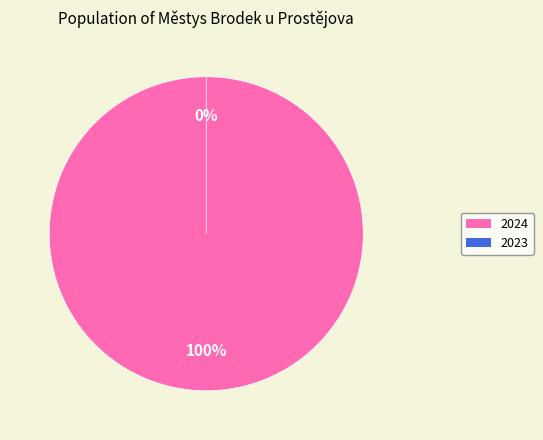

The 103587 slice represents 100% of the pie. True or false?

True